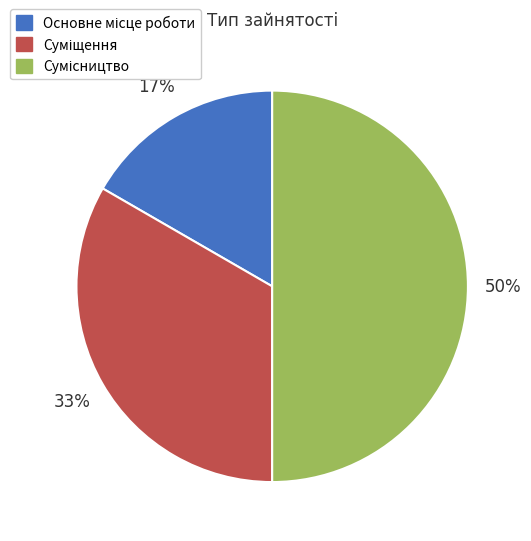

To the nearest percent, what is the difference between the largest and smallest slice percentages?

33%